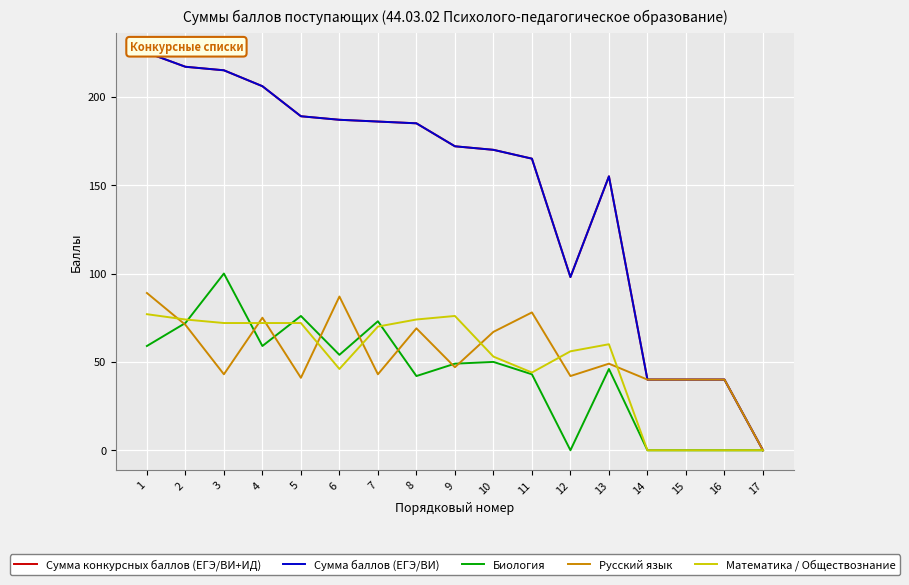

Reading left to right, what are all the values shown in this chart?

Сумма конкурсных баллов (ЕГЭ/ВИ+ИД): 225	217	215	206	189	187	186	185	172	170	165	98	155	40	40	40	0
Сумма баллов (ЕГЭ/ВИ): 225	217	215	206	189	187	186	185	172	170	165	98	155	40	40	40	0
Биология: 59	72	100	59	76	54	73	42	49	50	43	0	46	0	0	0	0
Русский язык: 89	71	43	75	41	87	43	69	47	67	78	42	49	40	40	40	0
Математика / Обществознание: 77	74	72	72	72	46	70	74	76	53	44	56	60	0	0	0	0